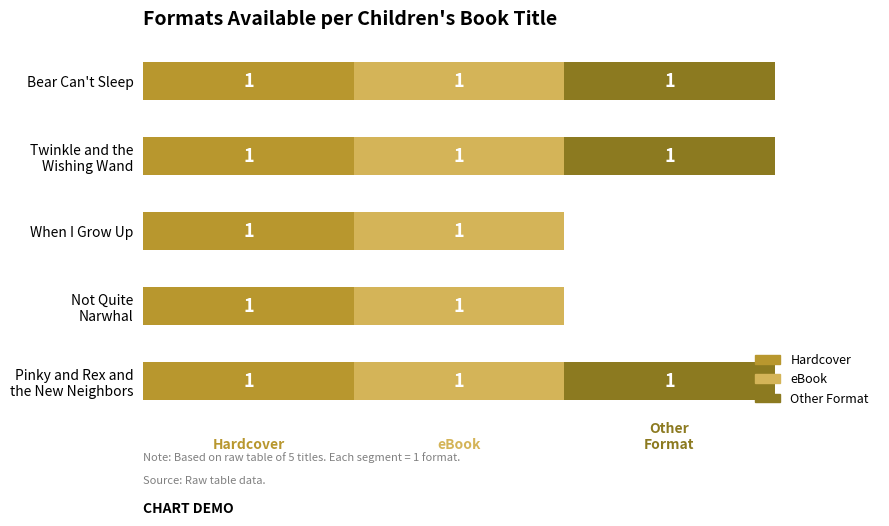

What are all the series names shown in the legend?

Hardcover, eBook, Other Format